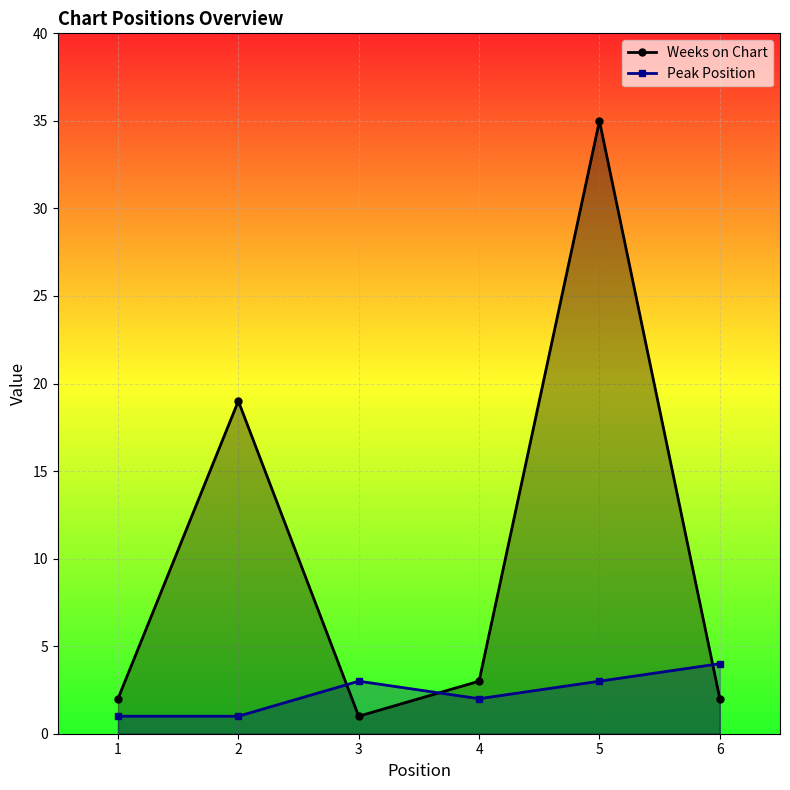

True or false: Peak Position has more than 2 points higher than both neighbors.

False